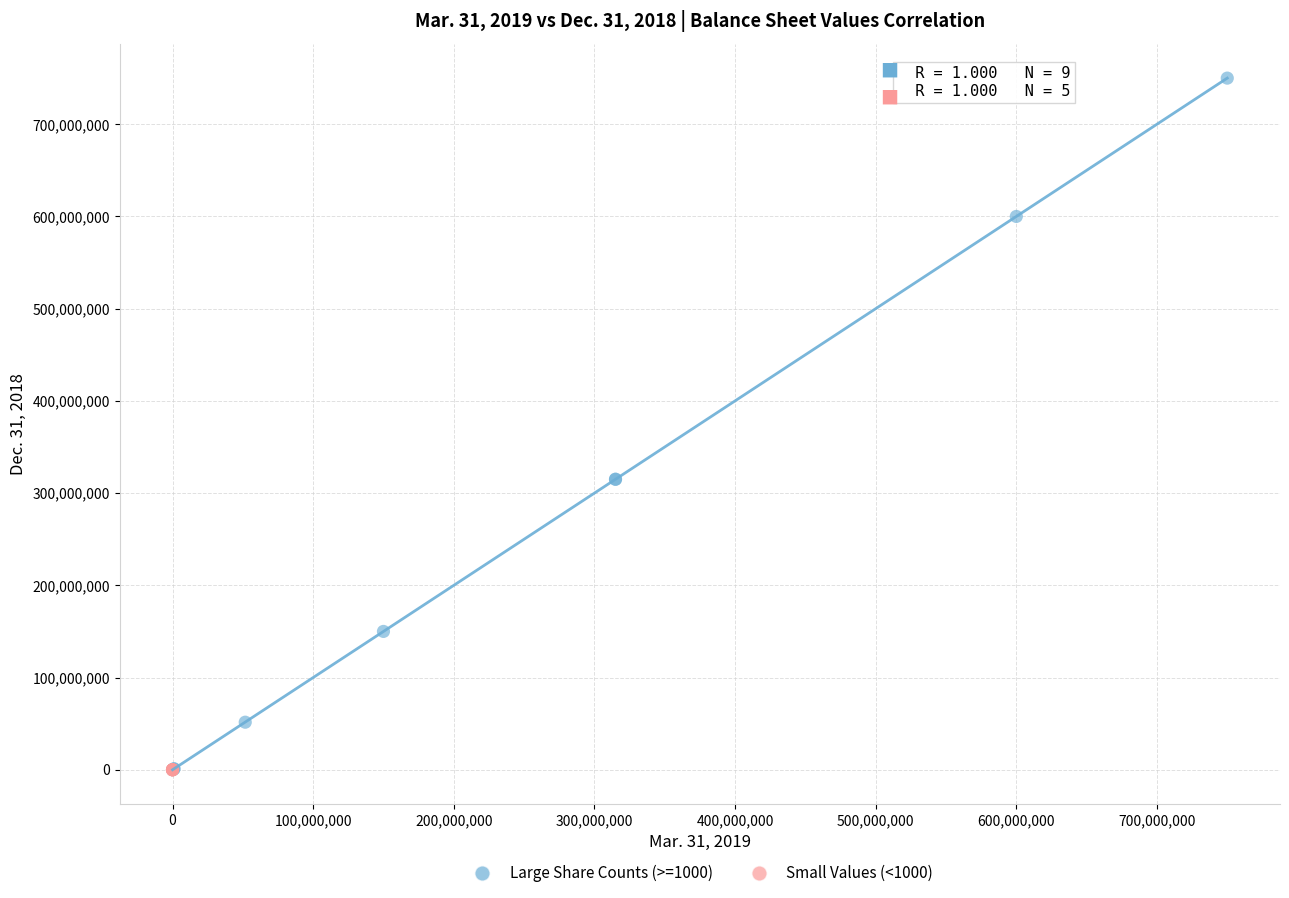

Which series has the widest spread of Y values?

Large Share Counts (>=1000)